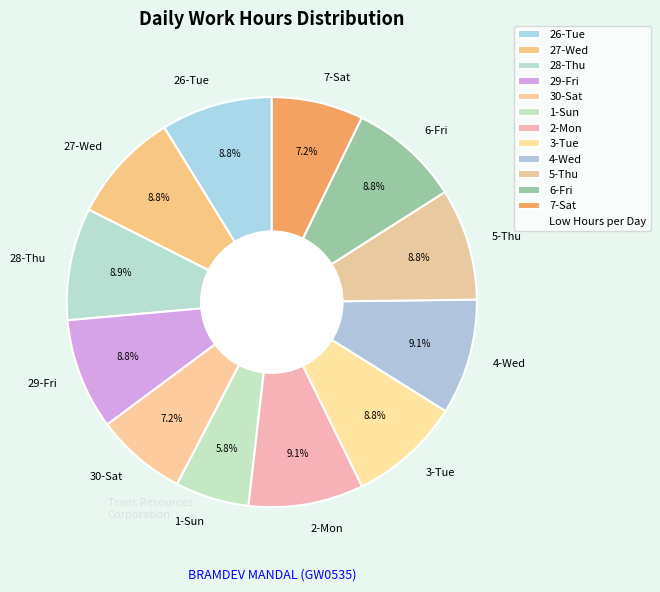

Is there any slice that represents more than half of the pie?

No